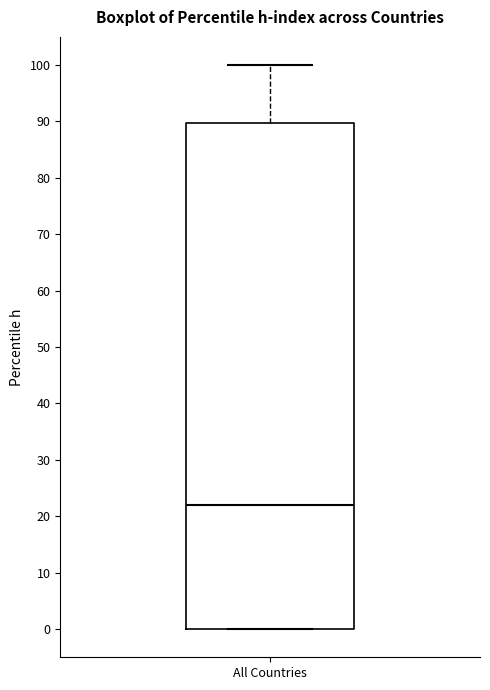

Where is the lower edge of the box for All Countries on the y-axis? The values are not printed on the chart, so give them approximately, as read against the axis.

0